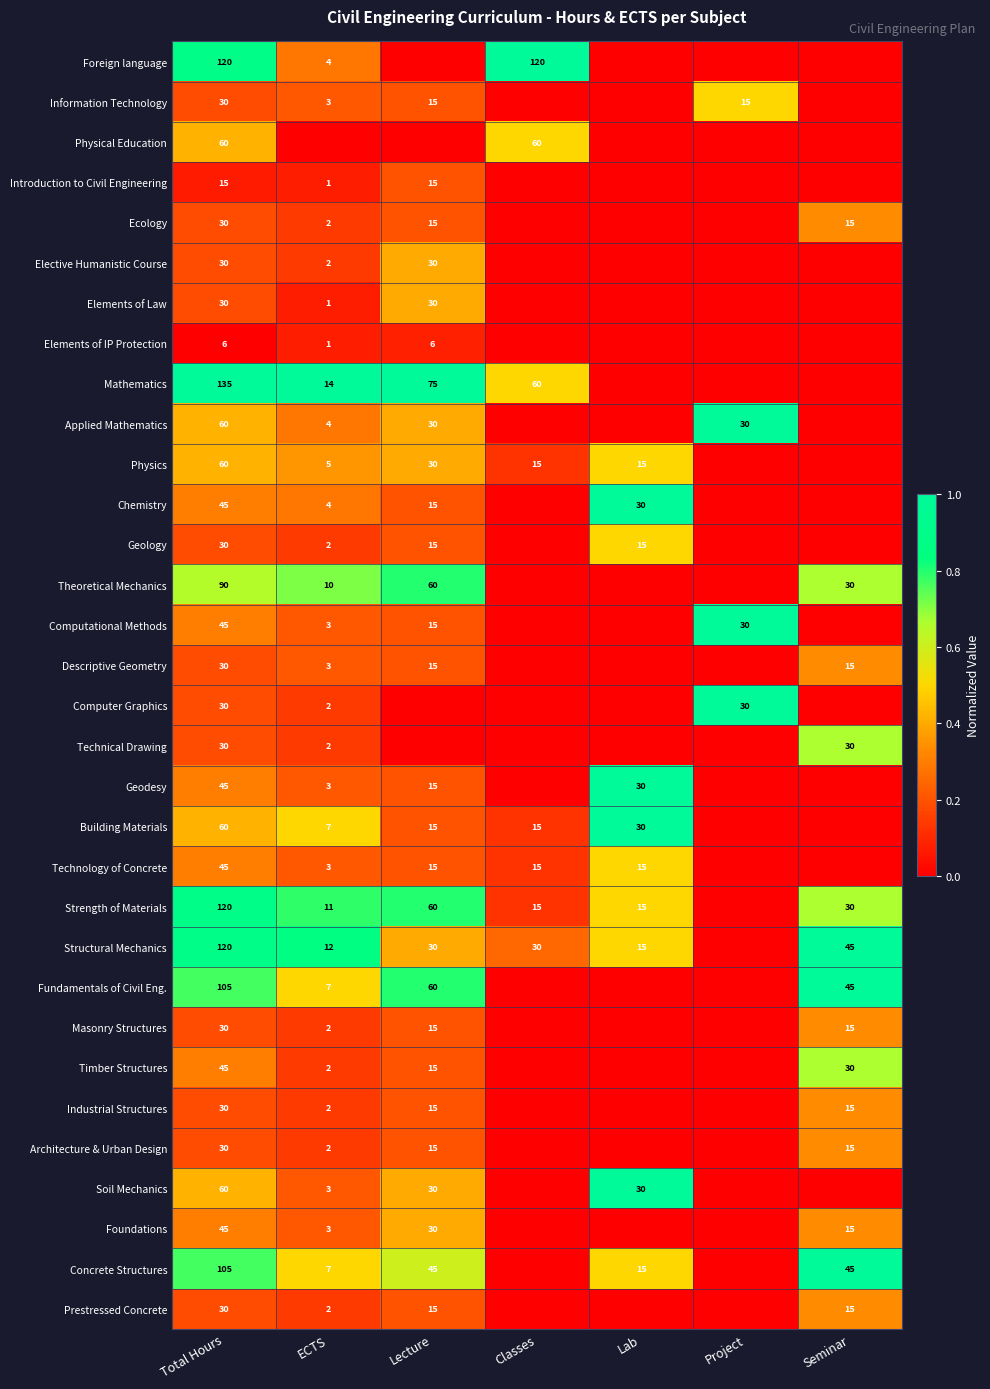

How many data points does each series have?

7